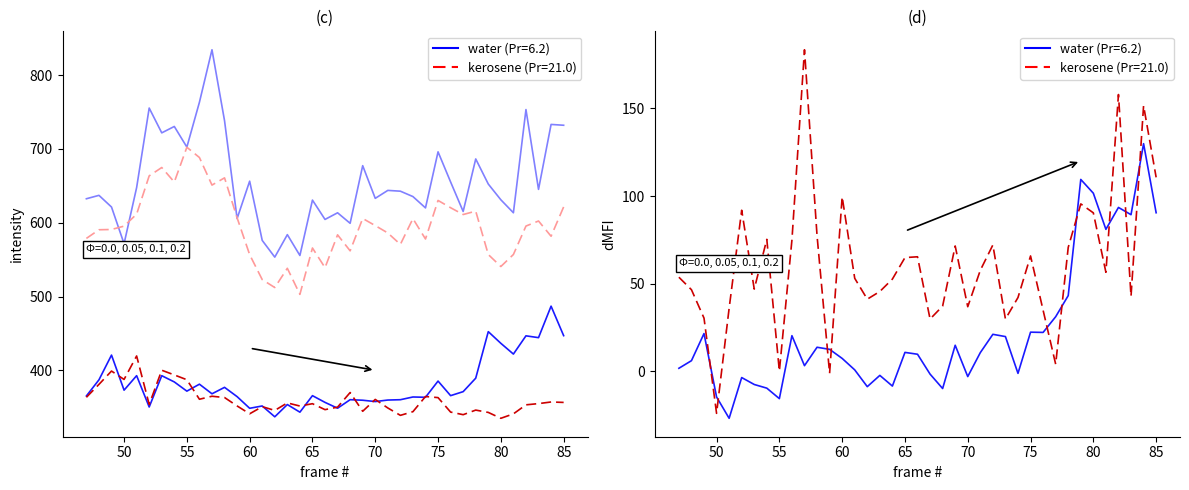

How many values in the dMFI Rab11 series are below 53?

18